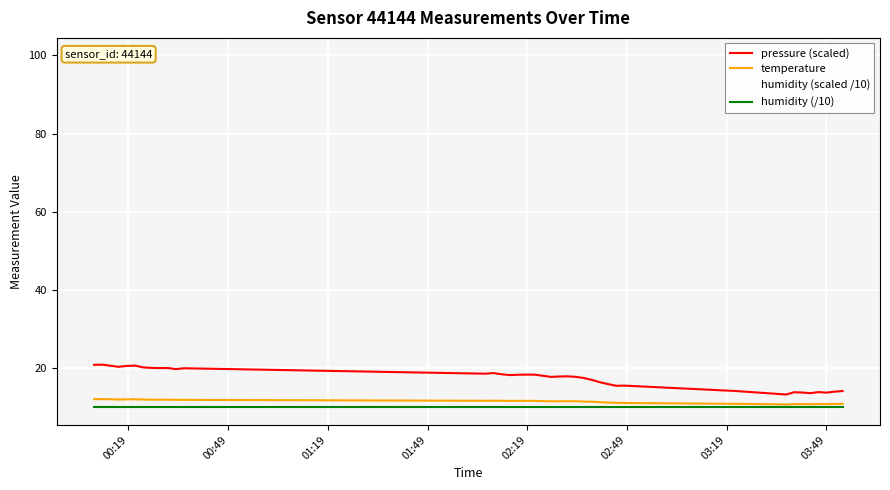

Where is humidity (scaled /10) nearest to the value 100?

00:19